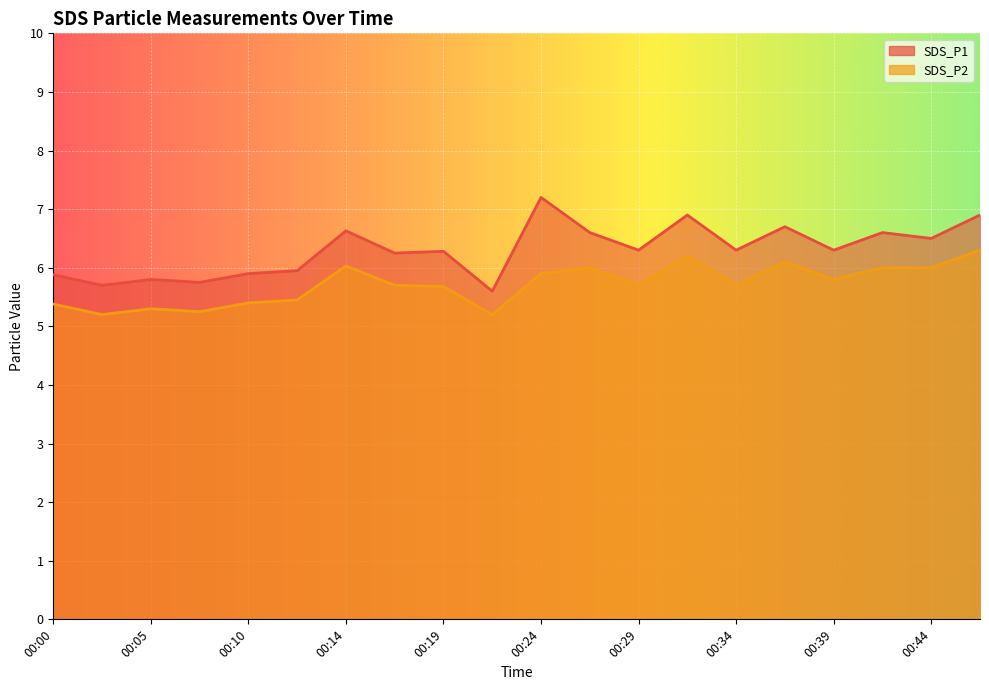

Which has a higher value, 00:10 or 00:34?

00:34